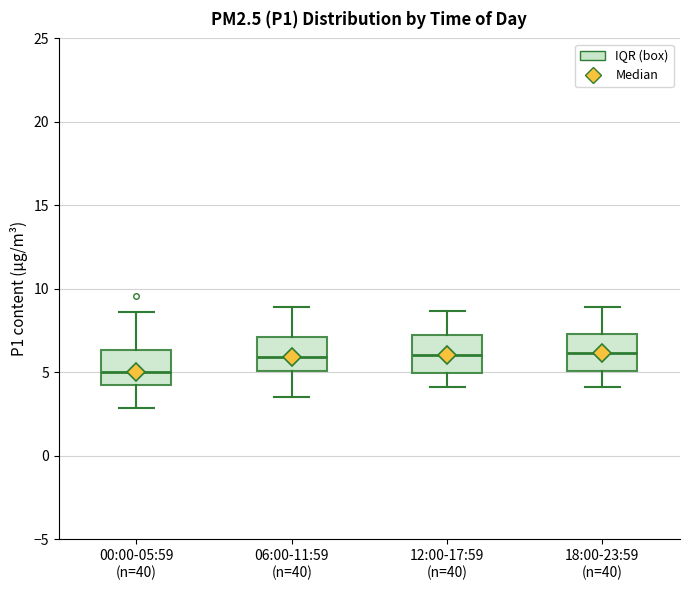

Reading left to right, transcribe this box plot: for each box, give where its median line is, the range the box spans, and where its two whiskers end, as read against the y-axis. The values are not printed on the chart, so give them approximately, as read against the axis.

00:00-05:59 (n=40): median 5.0, box 4.5 to 6.5, whiskers 3.0 to 8.5
06:00-11:59 (n=40): median 6.0, box 5.0 to 7.0, whiskers 3.5 to 9.0
12:00-17:59 (n=40): median 6.0, box 5.0 to 7.0, whiskers 4.0 to 8.5
18:00-23:59 (n=40): median 6.0, box 5.0 to 7.5, whiskers 4.0 to 9.0